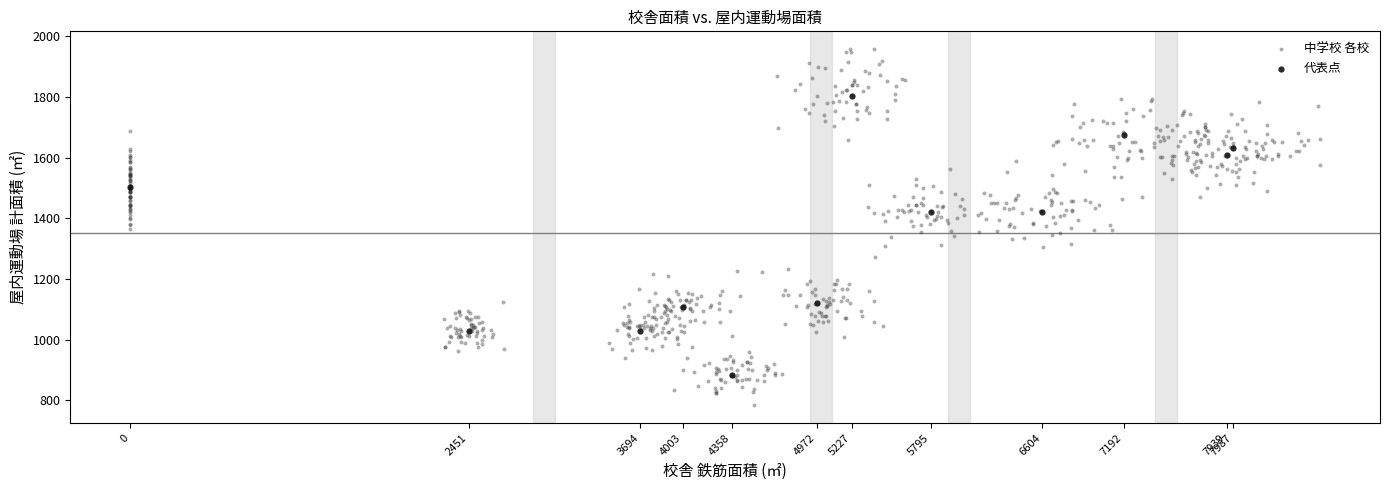

Which series contains the highest Y value?

中学校 各校